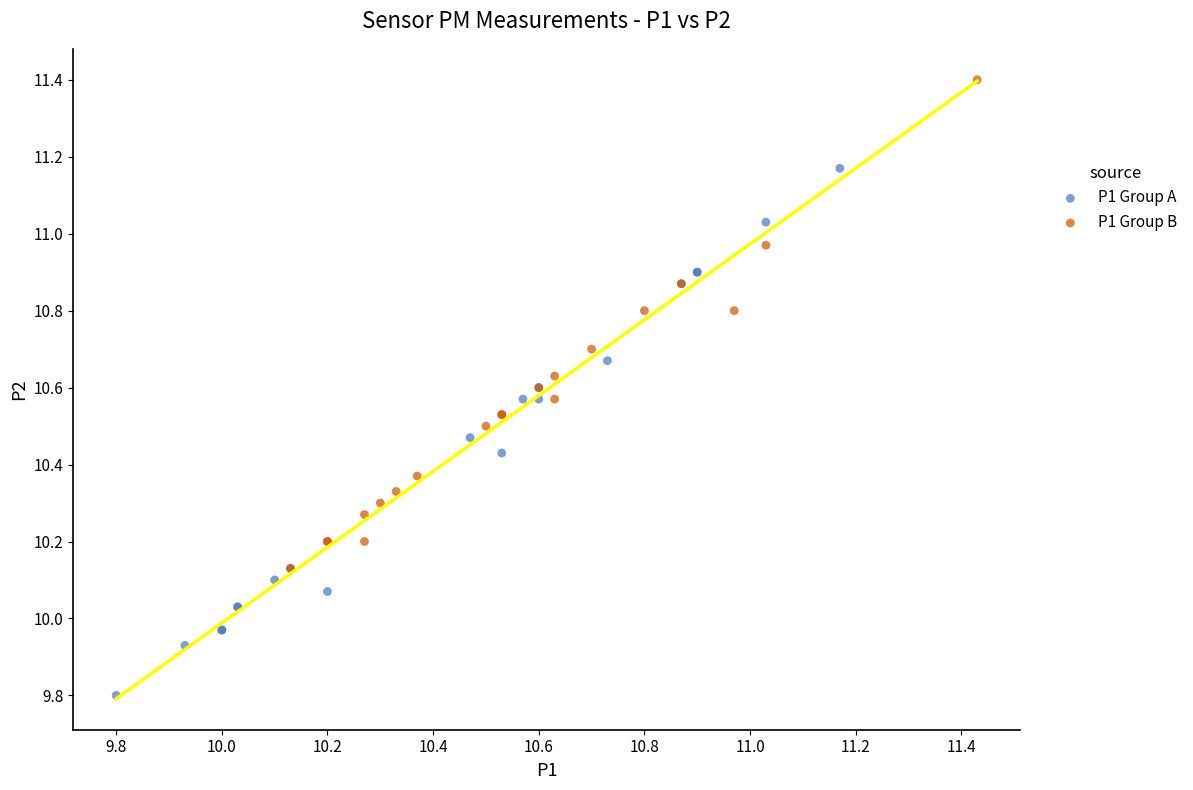

Which series reaches the maximum Y coordinate?

P1 Group B